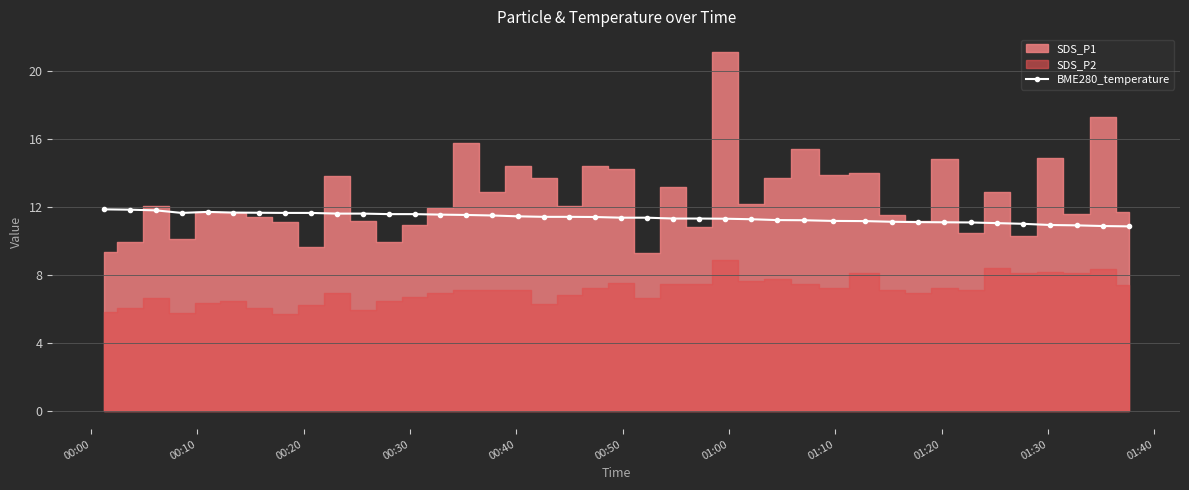

Does the chart have visible grid lines?

Yes